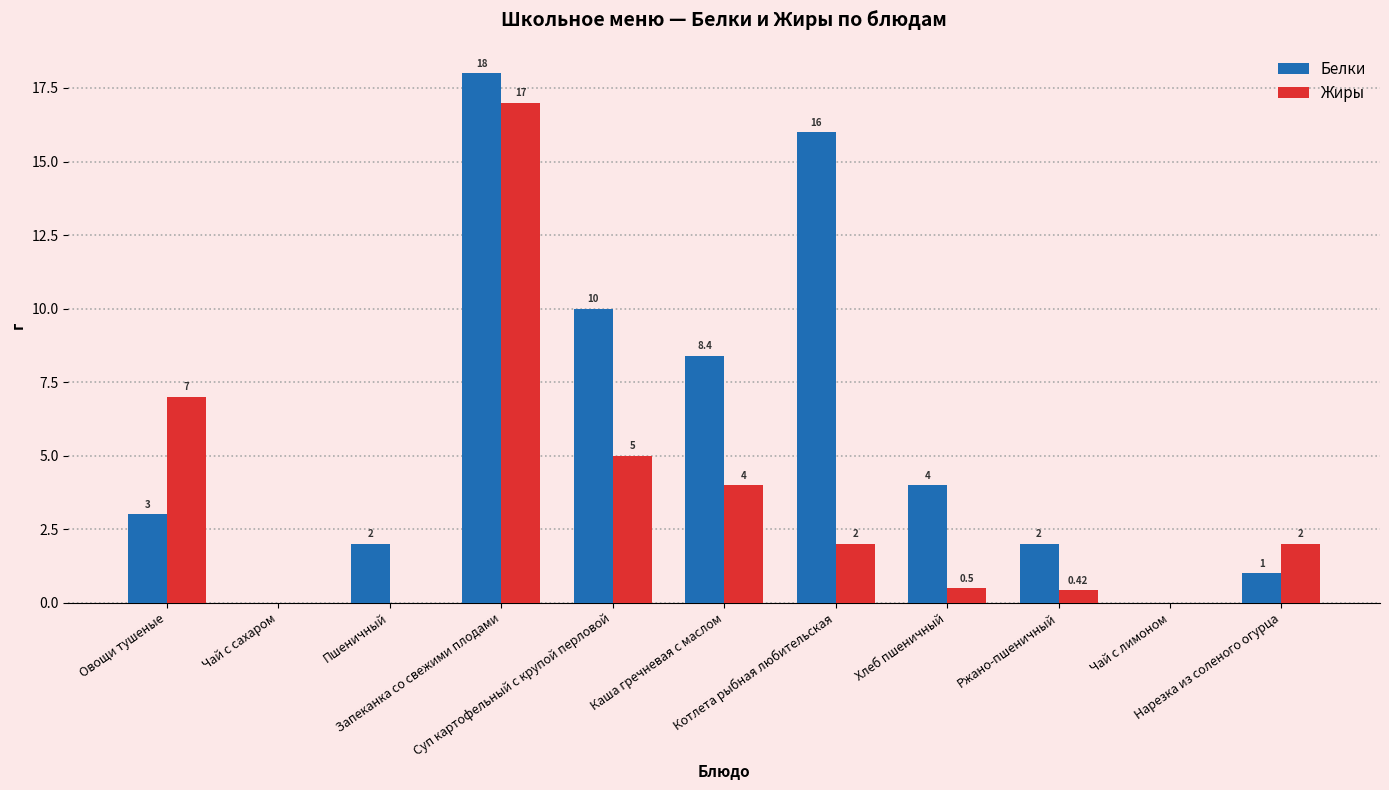

Which series has the largest total across all categories?

Белки